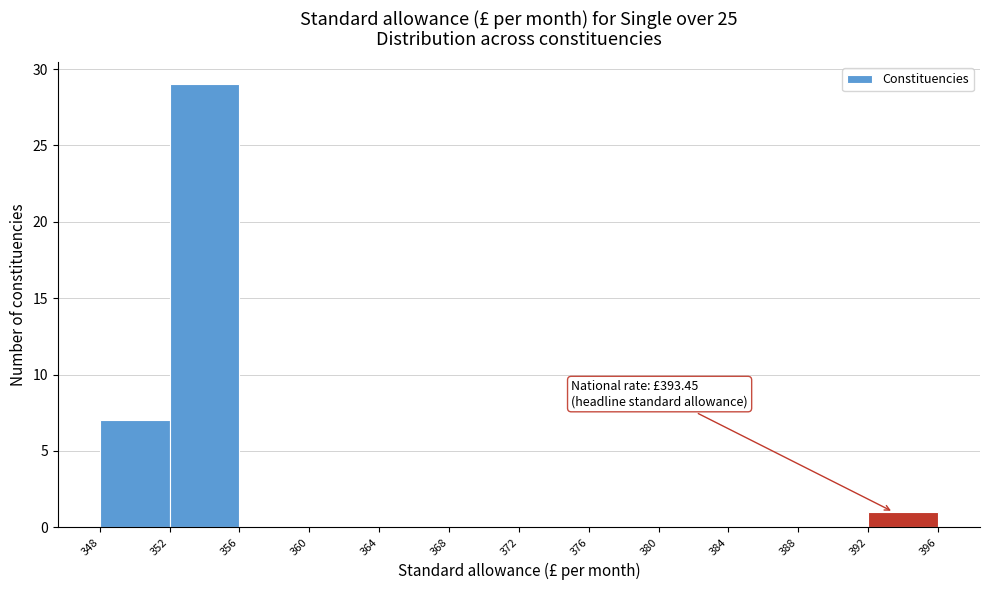

Over which range of the x-axis is the bar tallest?

352 to 356